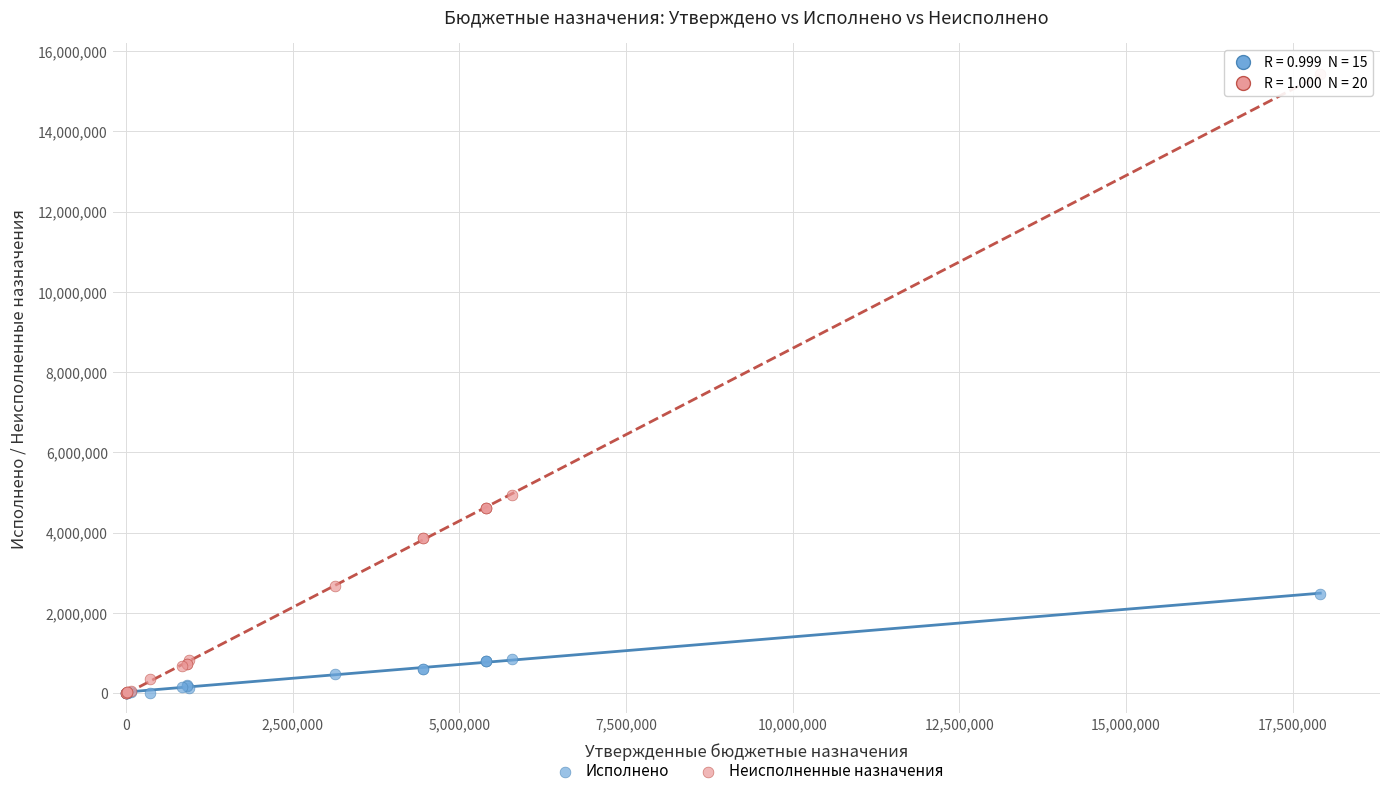

In the Неисполненные назначения series, what Y value is closest to 7715998?

4938039.9